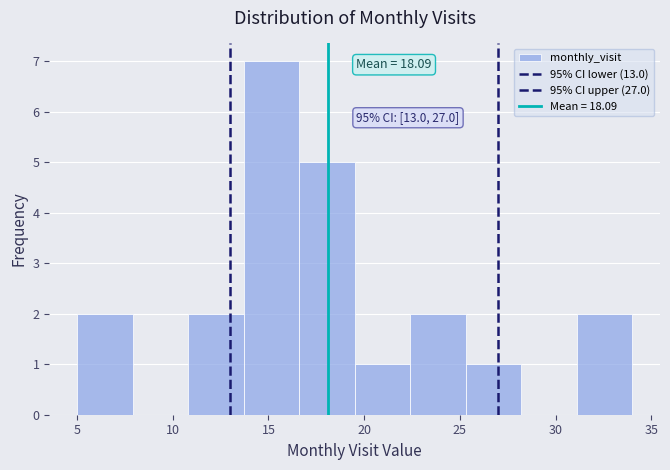

Which range on the x-axis has the tallest bar?

13.7 to 16.6